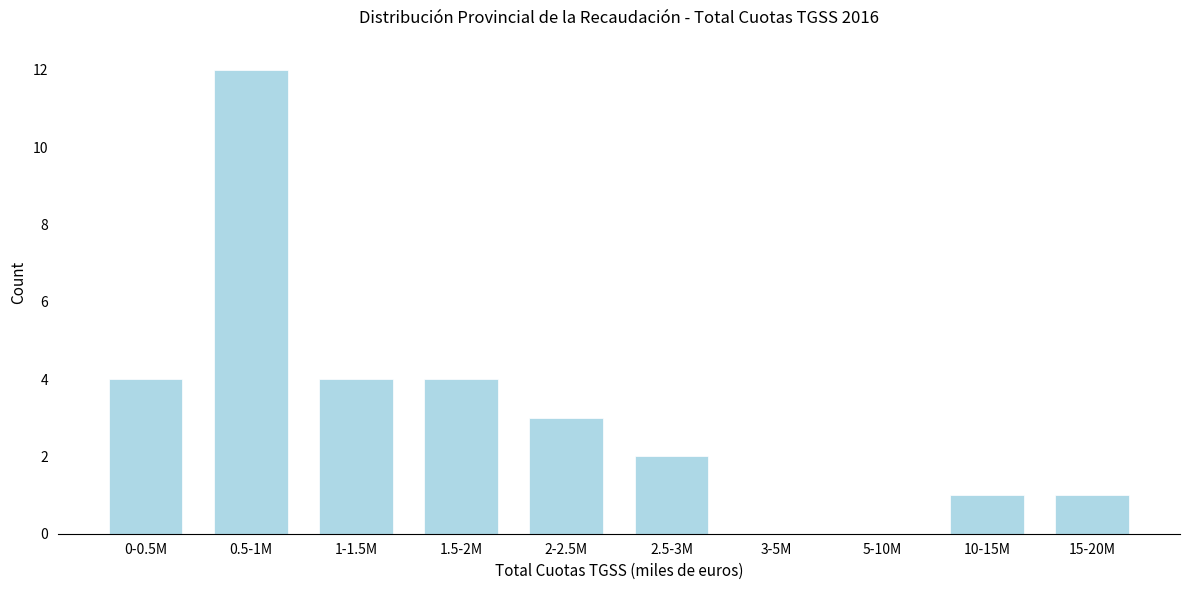

Reading right to left, list all the values displayed in this chart.

15-20M=1	10-15M=1	5-10M=0	3-5M=0	2.5-3M=2	2-2.5M=3	1.5-2M=4	1-1.5M=4	0.5-1M=12	0-0.5M=4